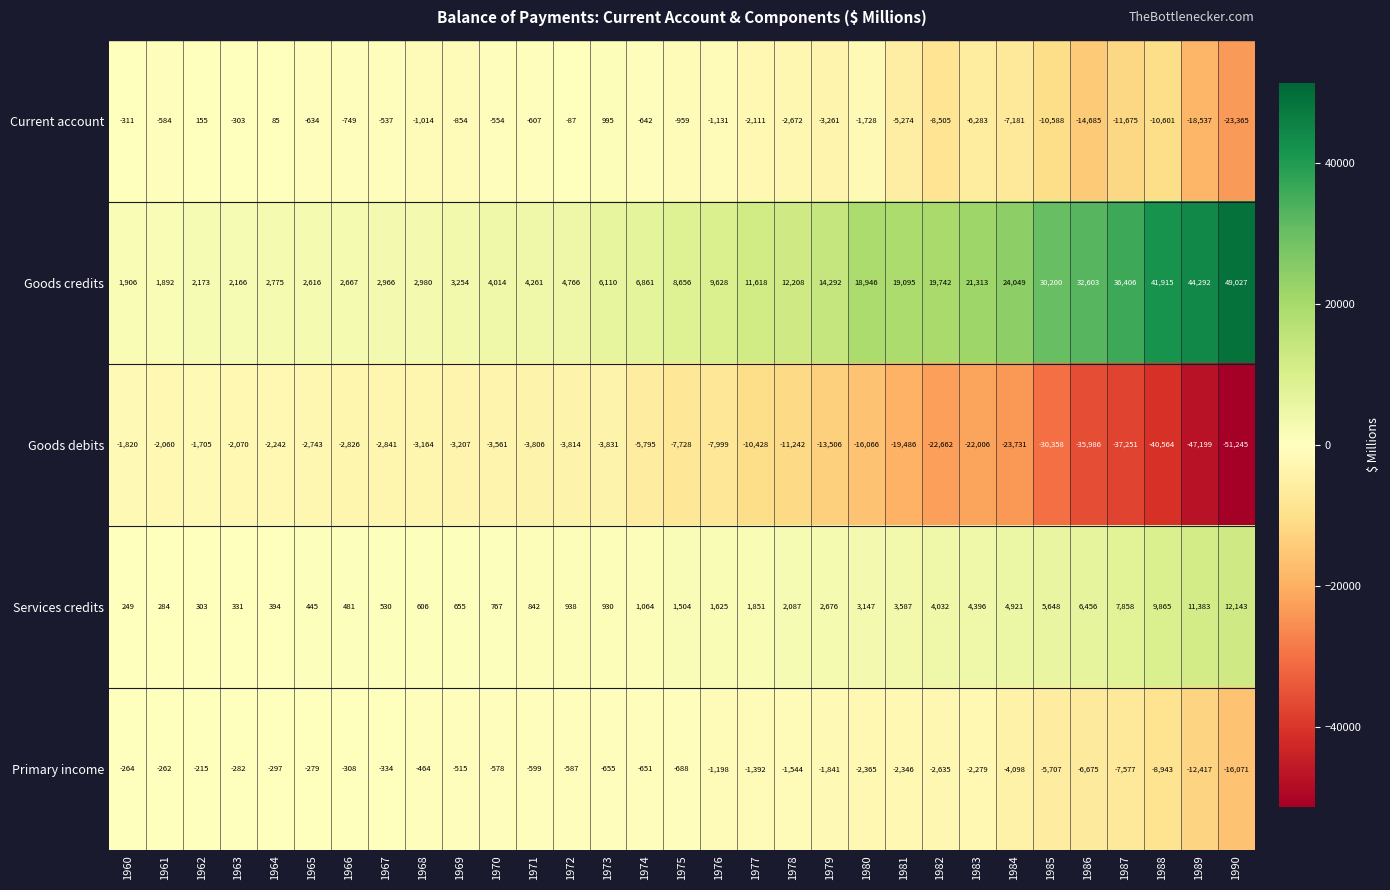

Which category has the lowest value in the Services credits series?

1960